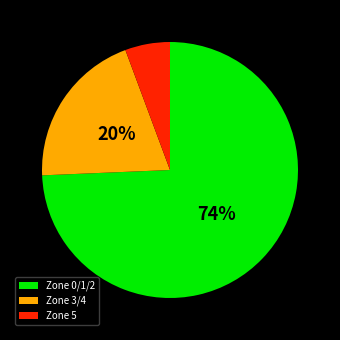

Is it true that Zone 0/1/2 is 74% of the pie?

True